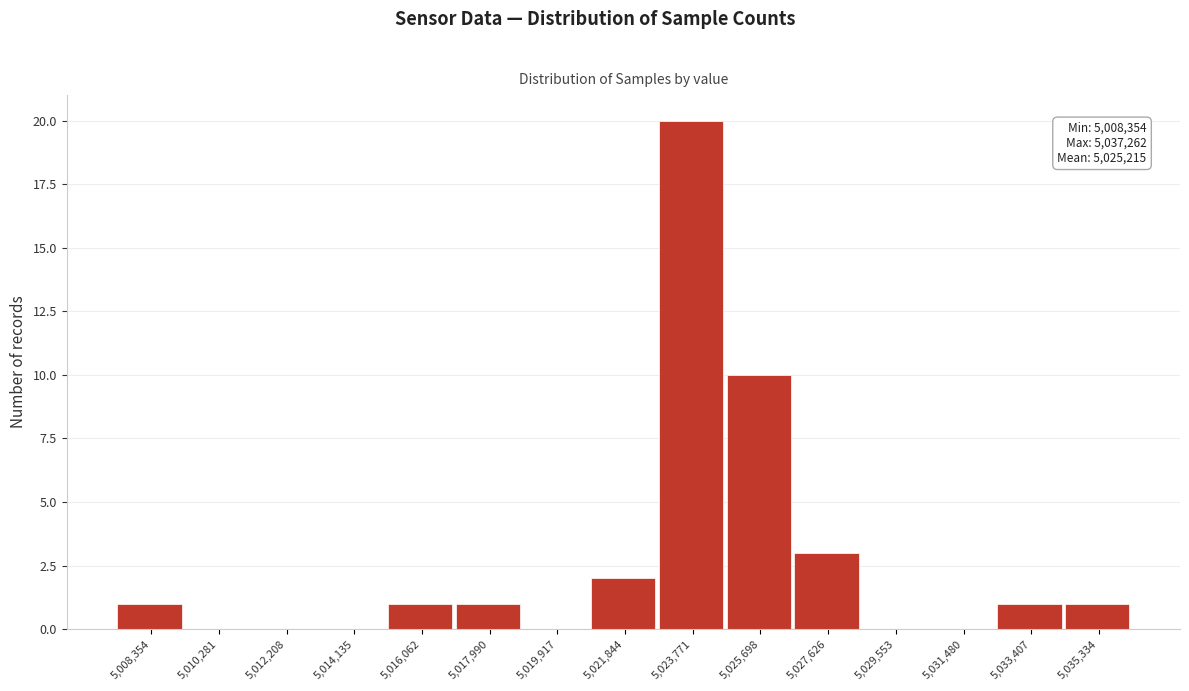

Reading left to right, list all the values displayed in this chart.

5,008,354=1	5,010,281=0	5,012,208=0	5,014,135=0	5,016,062=1	5,017,990=1	5,019,917=0	5,021,844=2	5,023,771=20	5,025,698=10	5,027,626=3	5,029,553=0	5,031,480=0	5,033,407=1	5,035,334=1